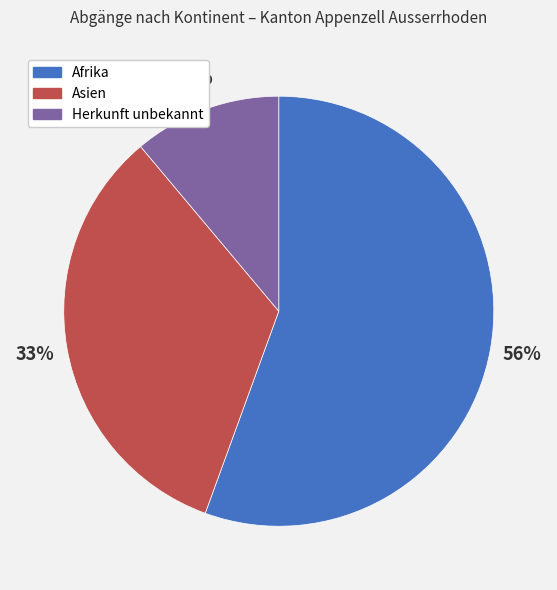

To the nearest percent, what is the average slice percentage?

33%